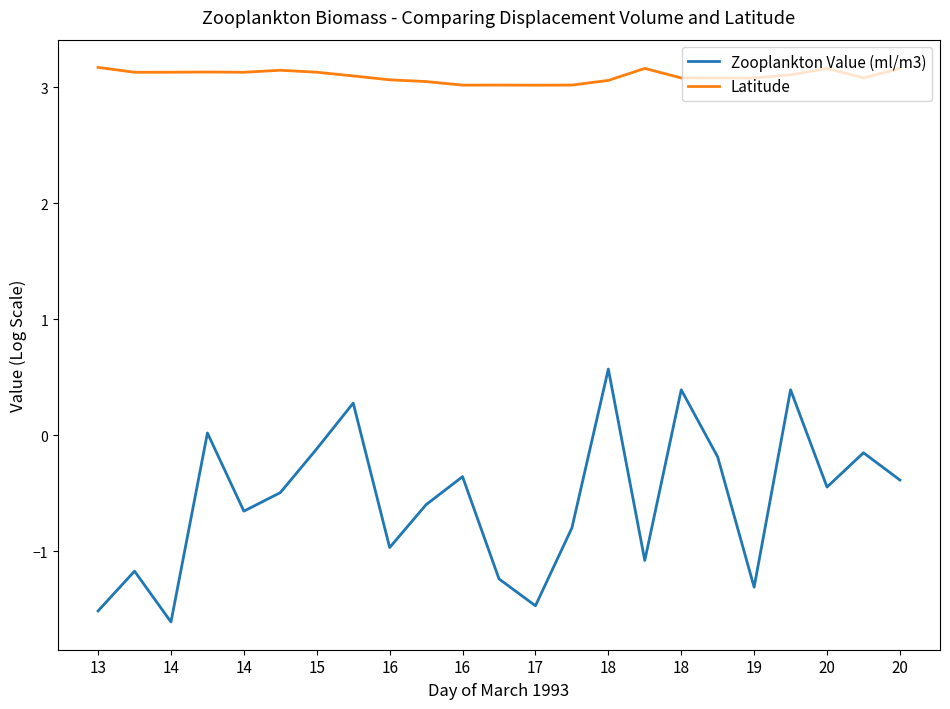

Which series has the widest spread of values?

Zooplankton Value (ml/m3)